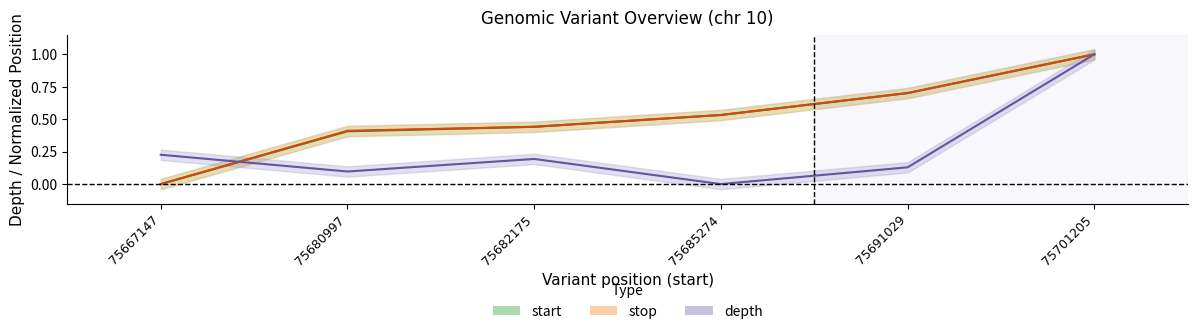

Reading left to right, list all the values displayed in this chart.

start: 75667147=0.0	75680997=0.4	75682175=0.4	75685274=0.5	75691029=0.7	75701205=1.0
stop: 75667147=0.0	75680997=0.4	75682175=0.4	75685274=0.5	75691029=0.7	75701205=1.0
depth: 75667147=0.2	75680997=0.1	75682175=0.2	75685274=0.0	75691029=0.1	75701205=1.0